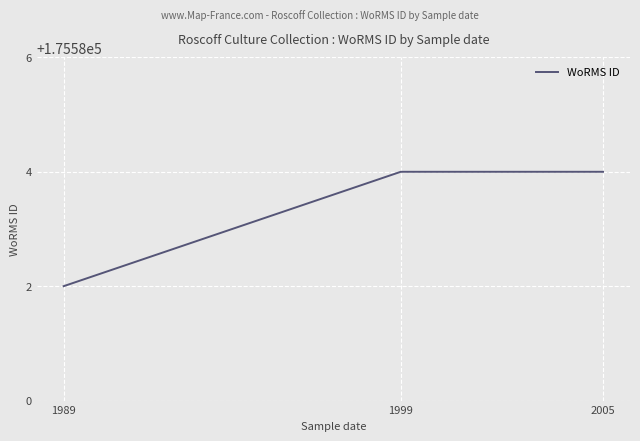

How many values are between 175582 and 175584?

3